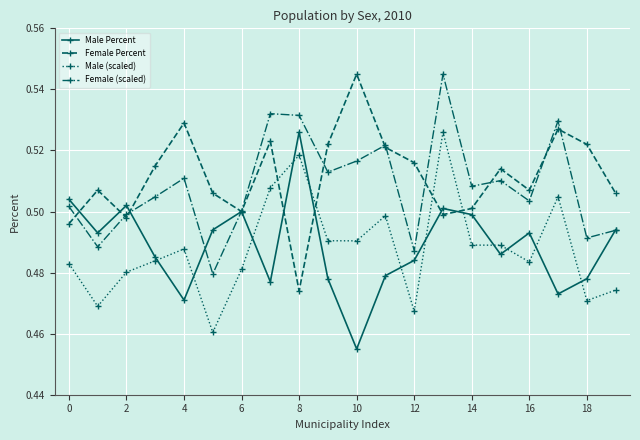

Count the Female Percent values in the range 0 to 1.

20